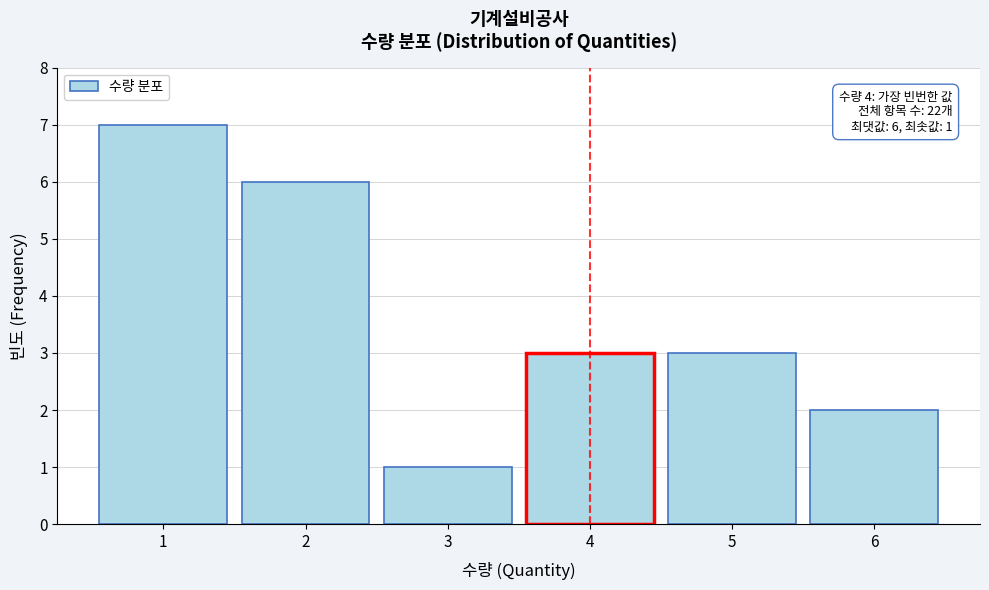

Reading left to right, what are all the values shown in this chart?

1=7	2=6	3=1	4=3	5=3	6=2